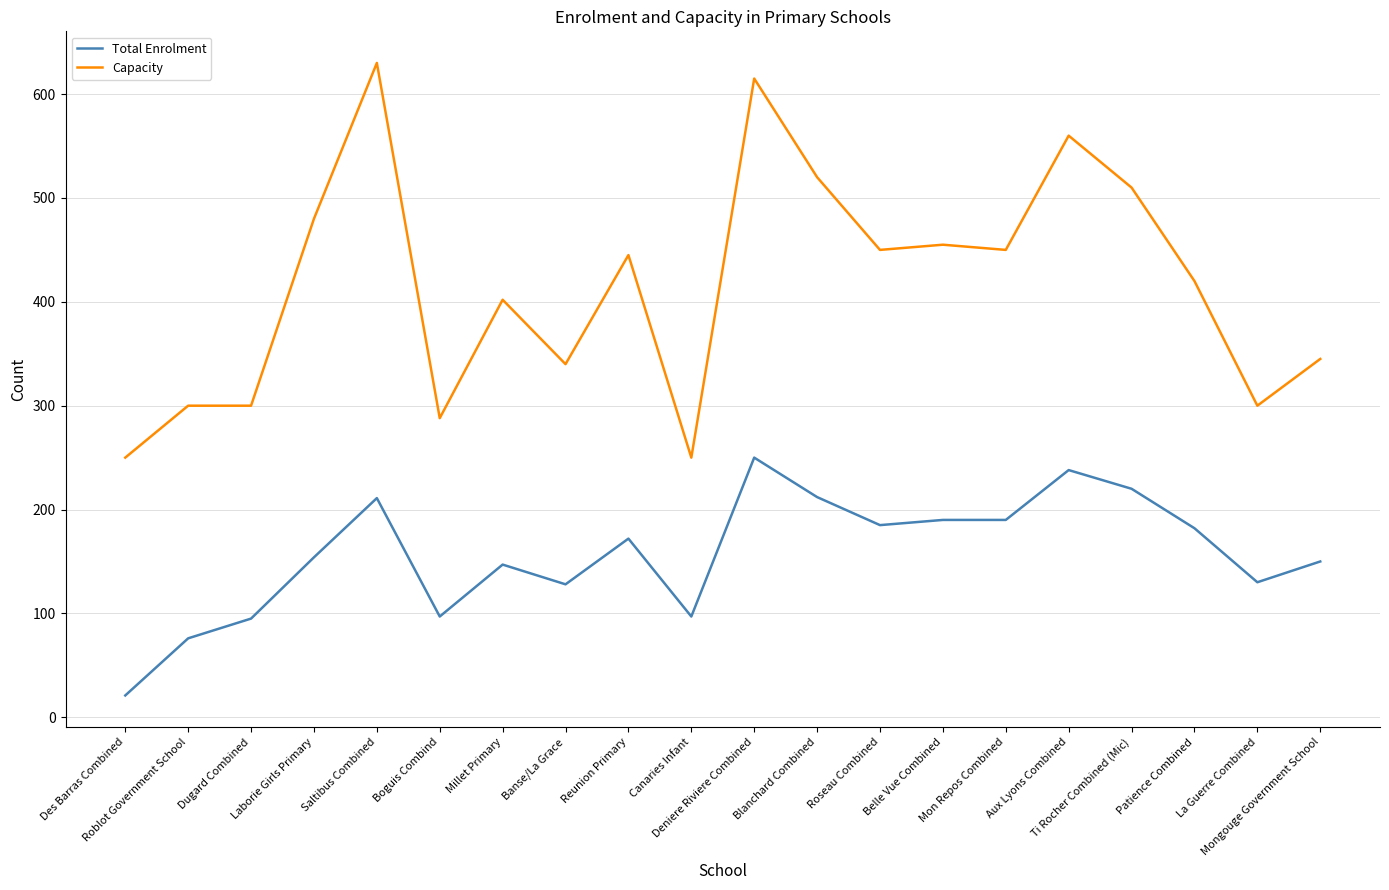

At which label is Total Enrolment closest to 135?

La Guerre Combined